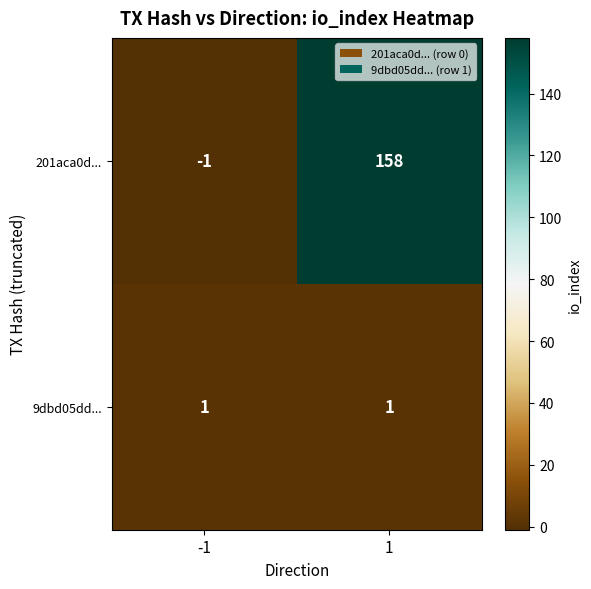

Which series has the largest total across all categories?

201aca0d...